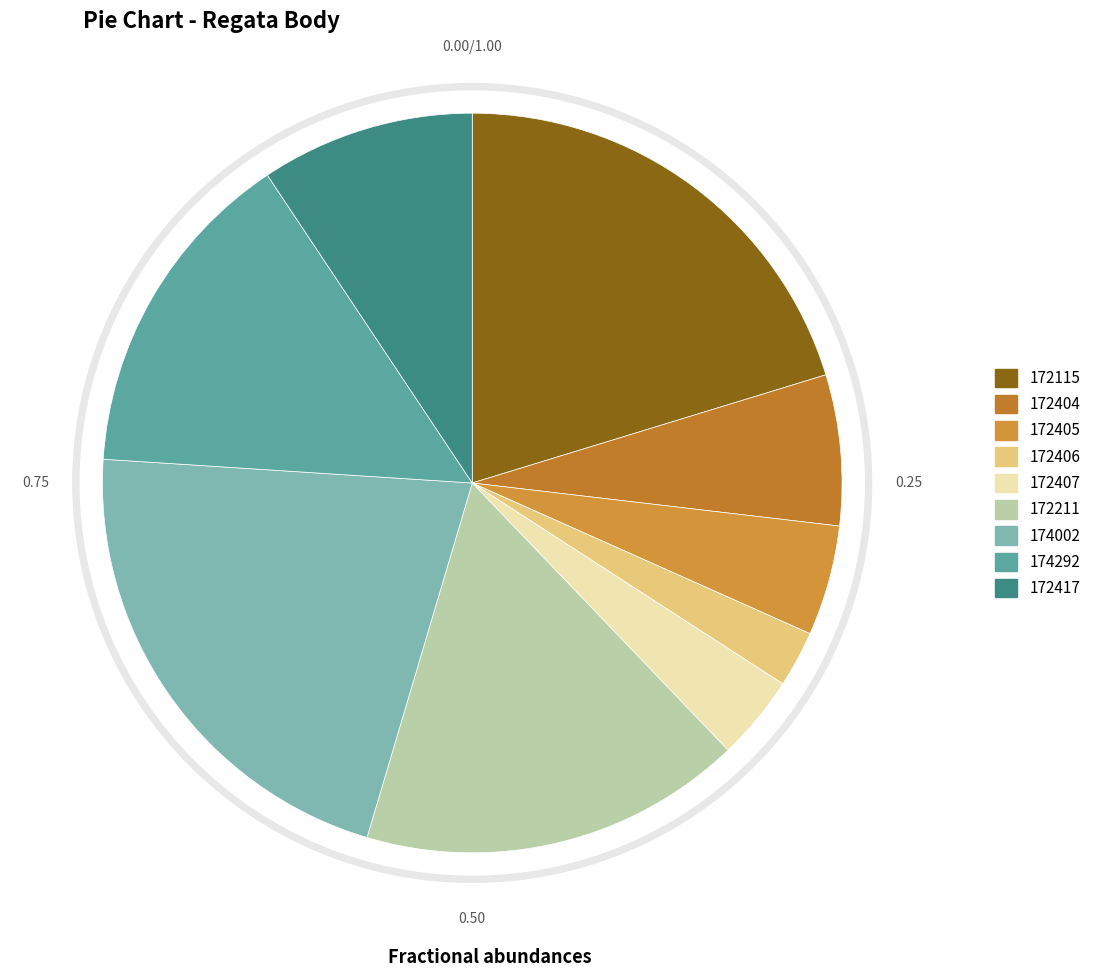

Which category has the smallest portion of the pie?

172406